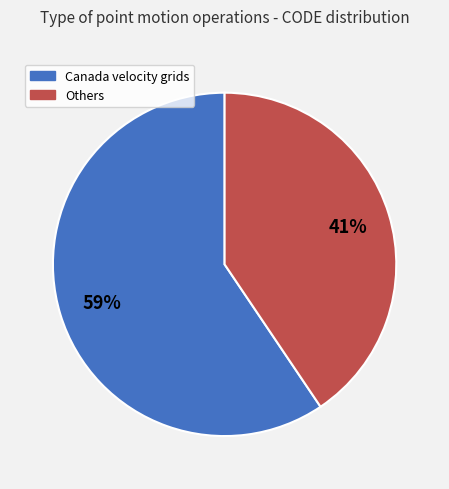

To the nearest percent, what is the average slice percentage?

50%